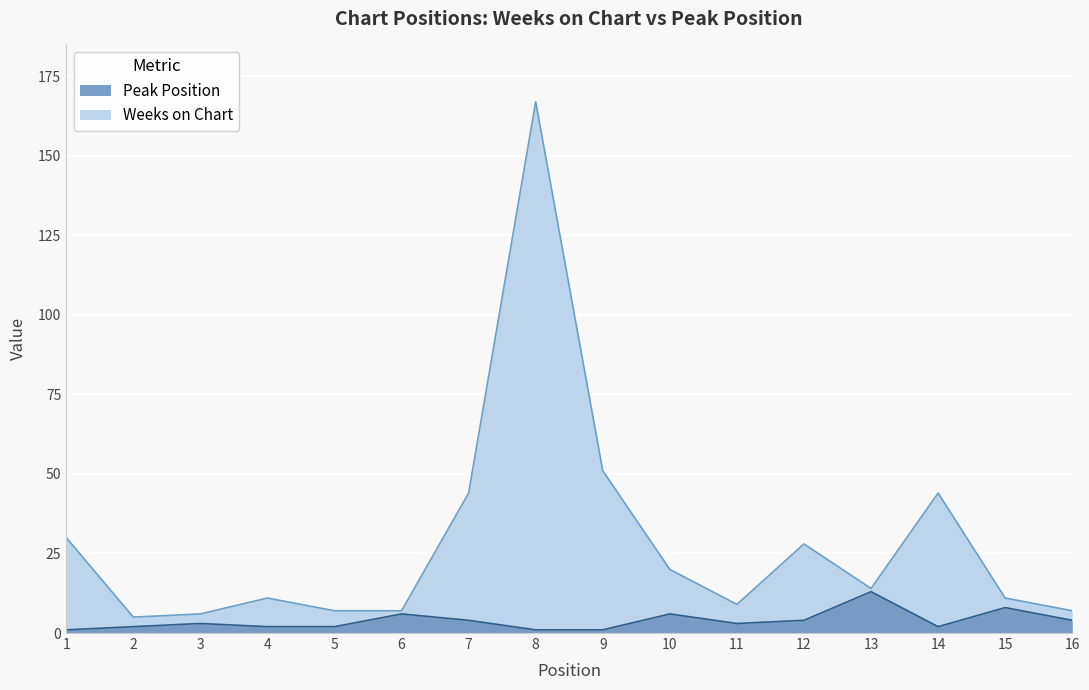

The Peak Position series shows 6 at 10. True or false?

True